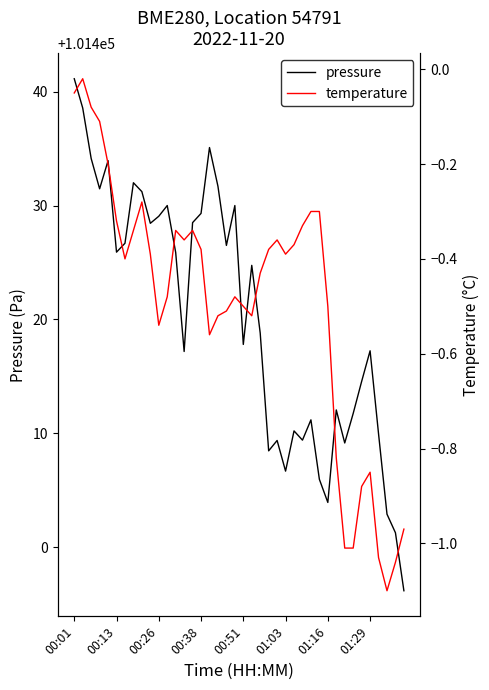

What is the minimum value shown in the chart?

-1.1